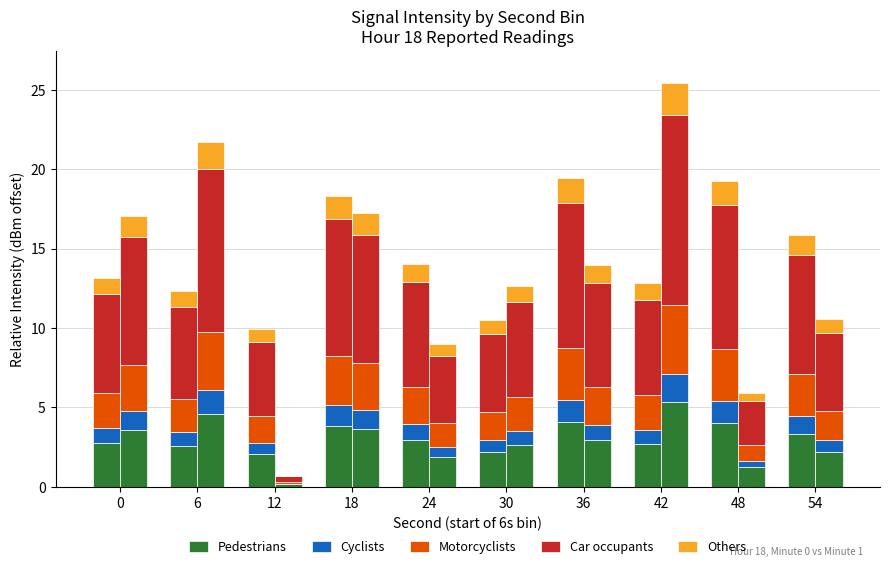

What is the sum of the Car occupants values at 24 and 48?

15.6